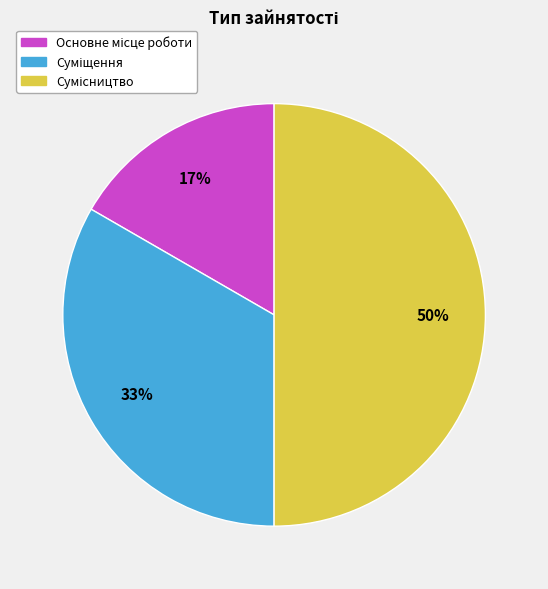

To the nearest percent, what is the average slice percentage?

33%